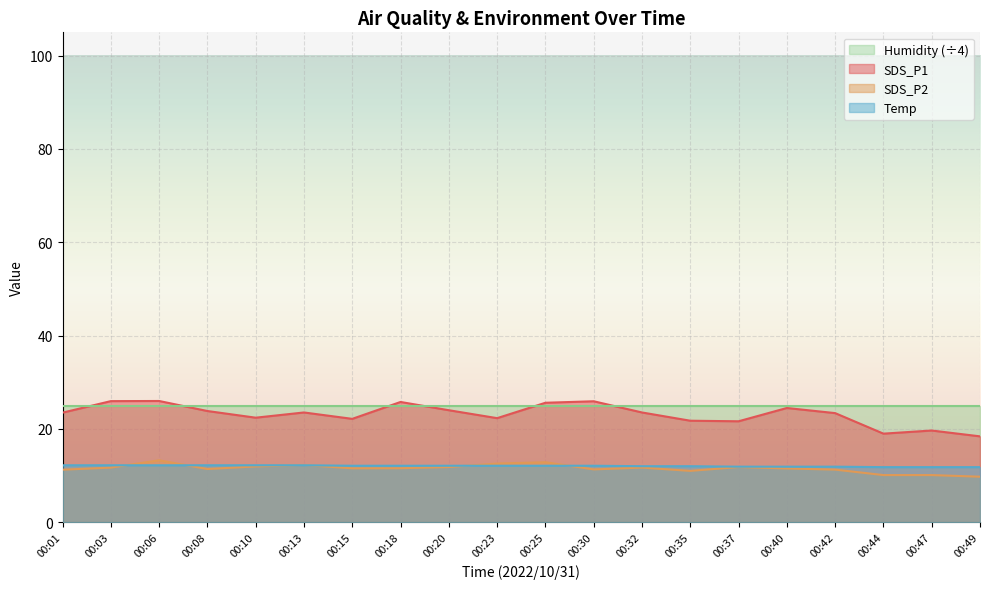

Is the value of Humidity (÷4) at 00:10 greater than the value of Temp at 00:20?

Yes